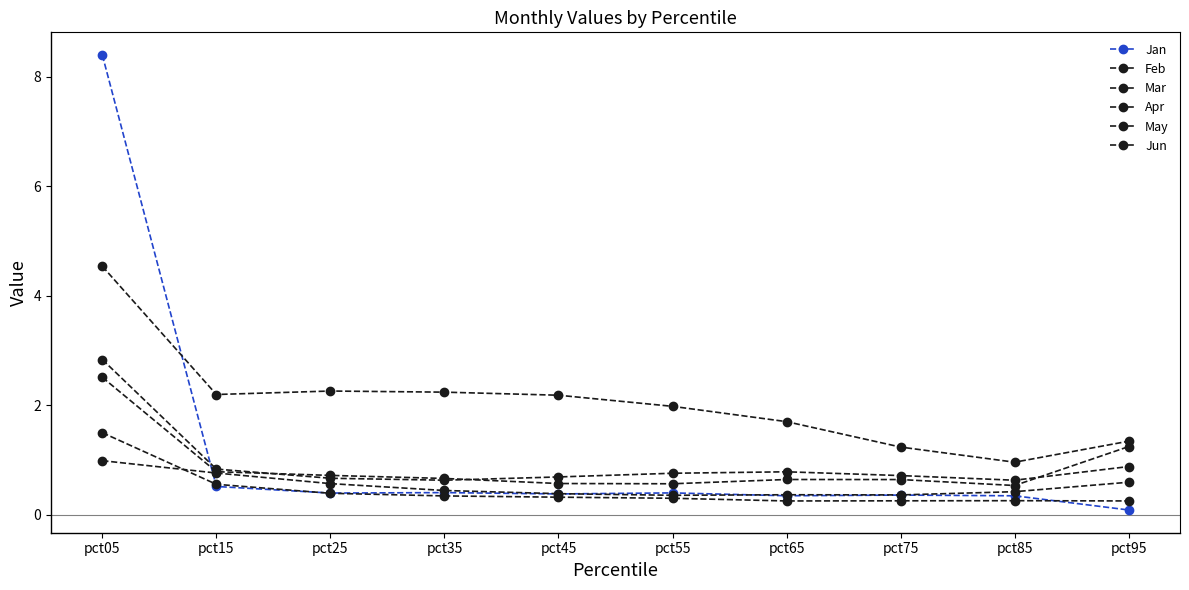

What is the spread (max minus min) of values at pct55?

1.7